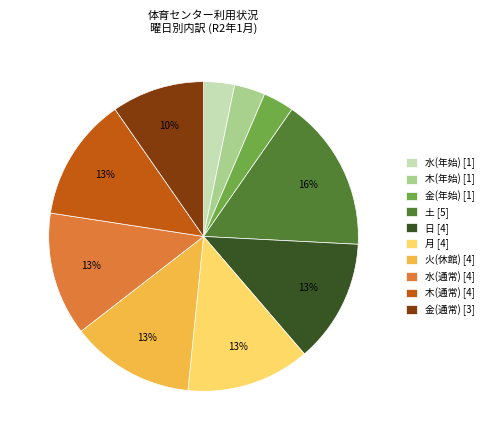

To the nearest percent, what is the difference between the largest and smallest slice percentages?

13%